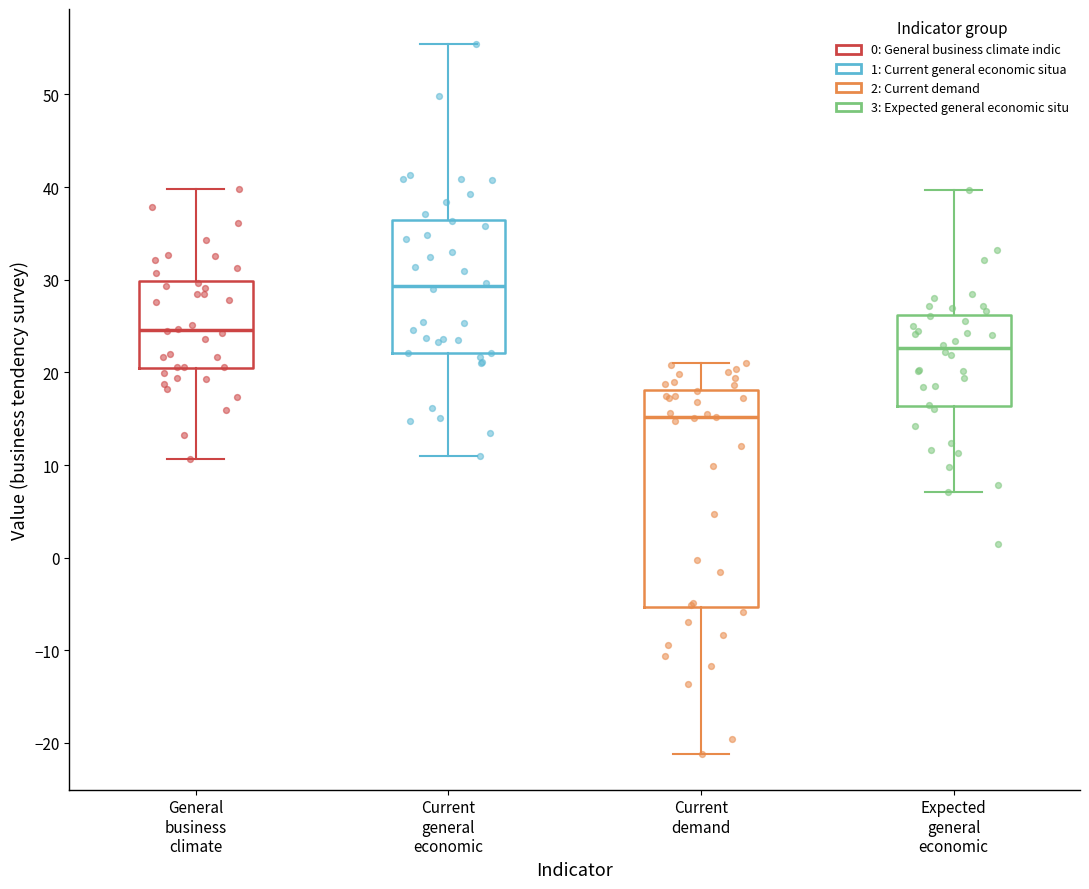

Reading left to right, transcribe this box plot: for each box, give where its median line is, the range the box spans, and where its two whiskers end, as read against the y-axis. The values are not printed on the chart, so give them approximately, as read against the axis.

General business climate: median 25, box 20 to 30, whiskers 11 to 40
Current general economic: median 29, box 22 to 37, whiskers 11 to 55
Current demand: median 15, box -5 to 18, whiskers -21 to 21
Expected general economic: median 23, box 16 to 26, whiskers 7 to 40